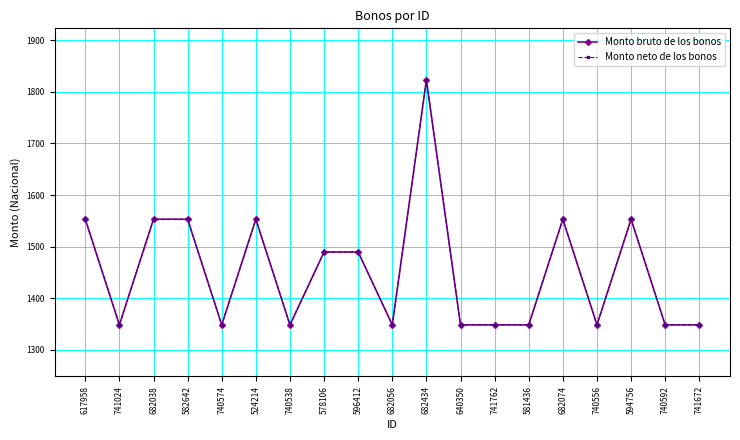

What is the sum of the Monto neto de los bonos values at 578106 and 582642?

3042.6